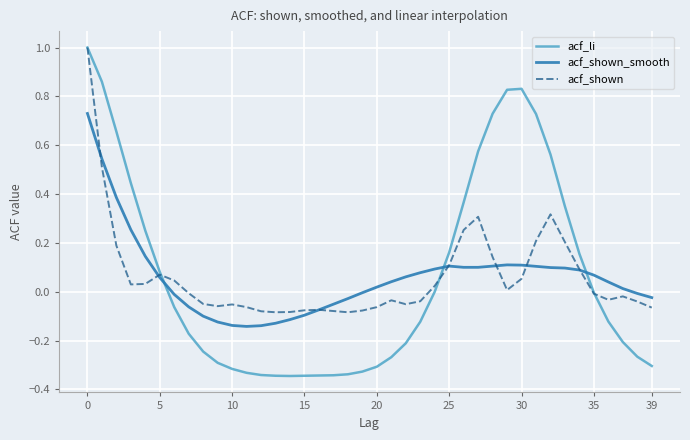

What is the maximum value for acf_li?

1.0